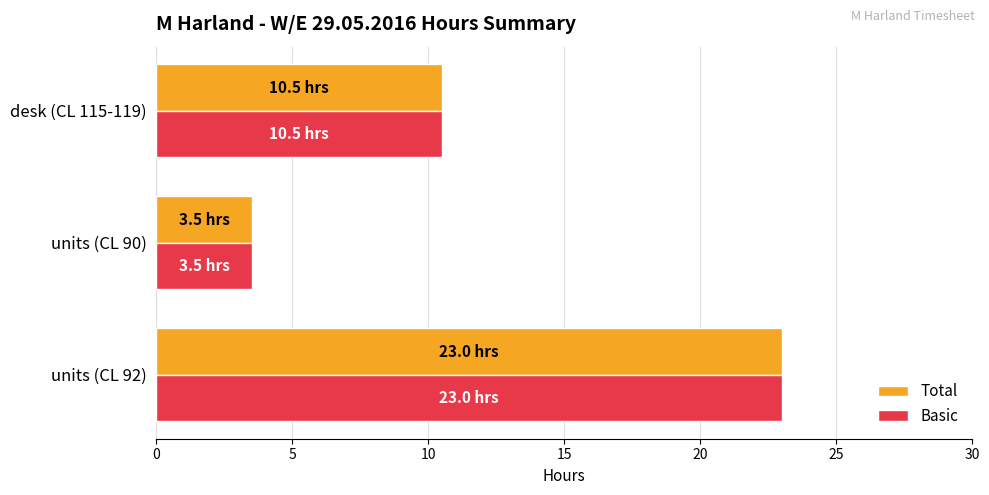

Where is Basic nearest to the value 13?

desk (CL 115-119)